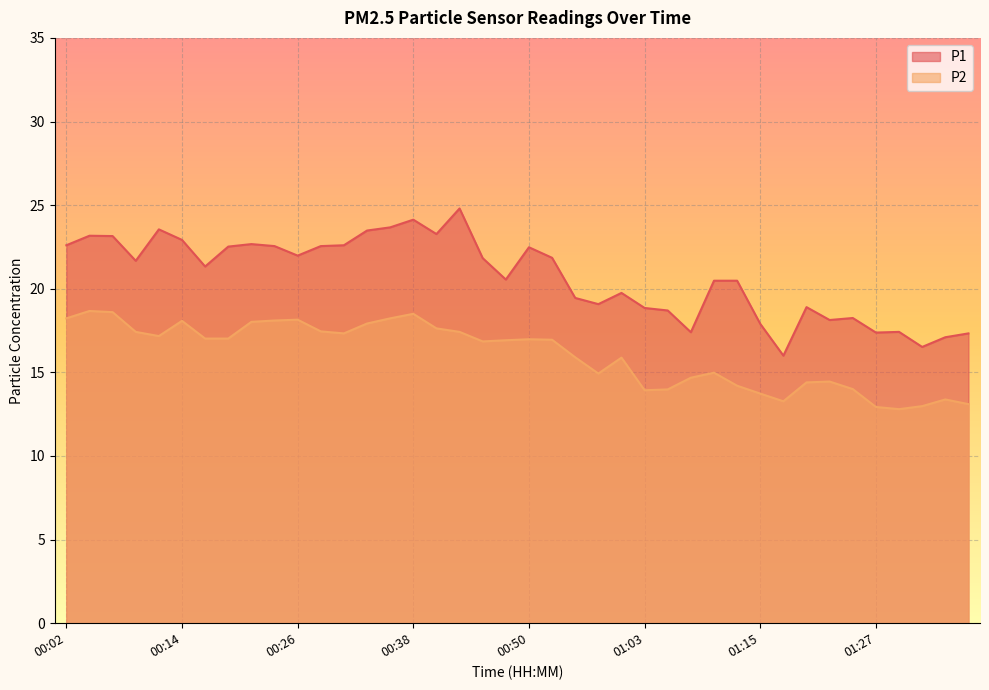

At how many categories does at least one series exceed 21?

21